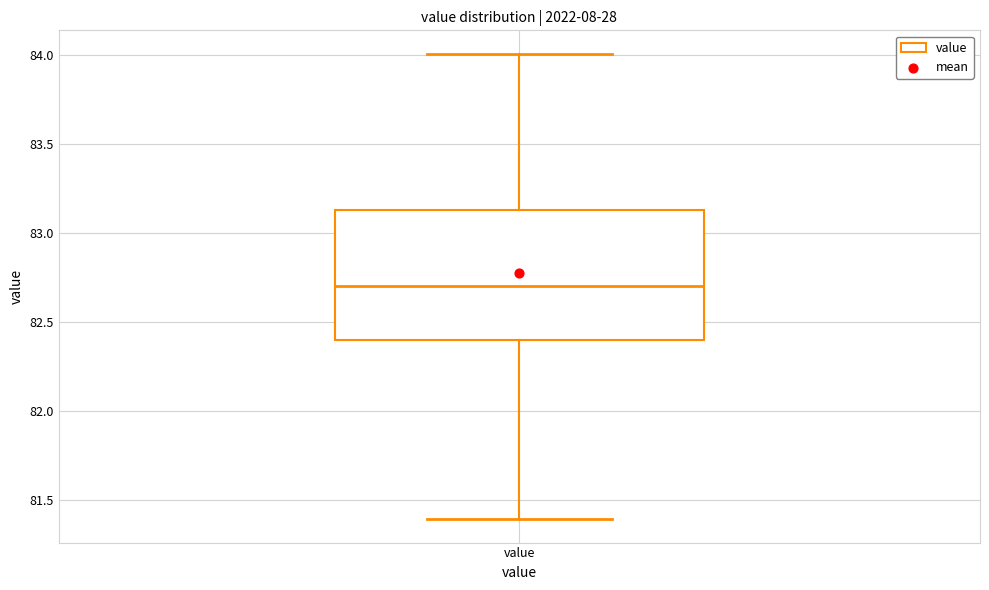

Where is the lower edge of the box for value on the y-axis? The values are not printed on the chart, so give them approximately, as read against the axis.

82.40